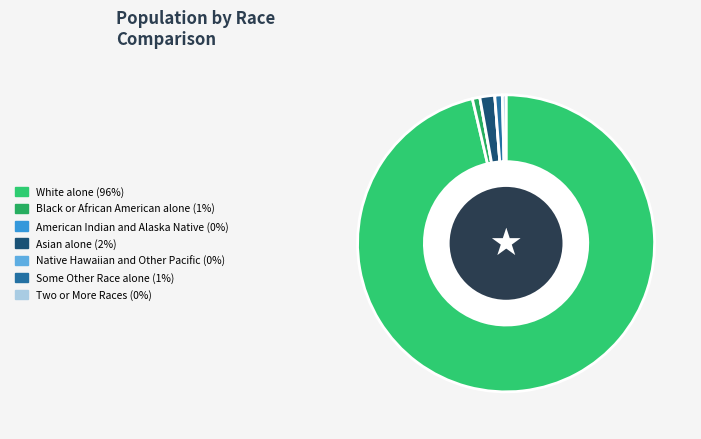

Rank the categories by value from highest to lowest.

White alone, Asian alone, Black or African American alone, Some Other Race alone, Two or More Races, American Indian and Alaska Native, Native Hawaiian and Other Pacific